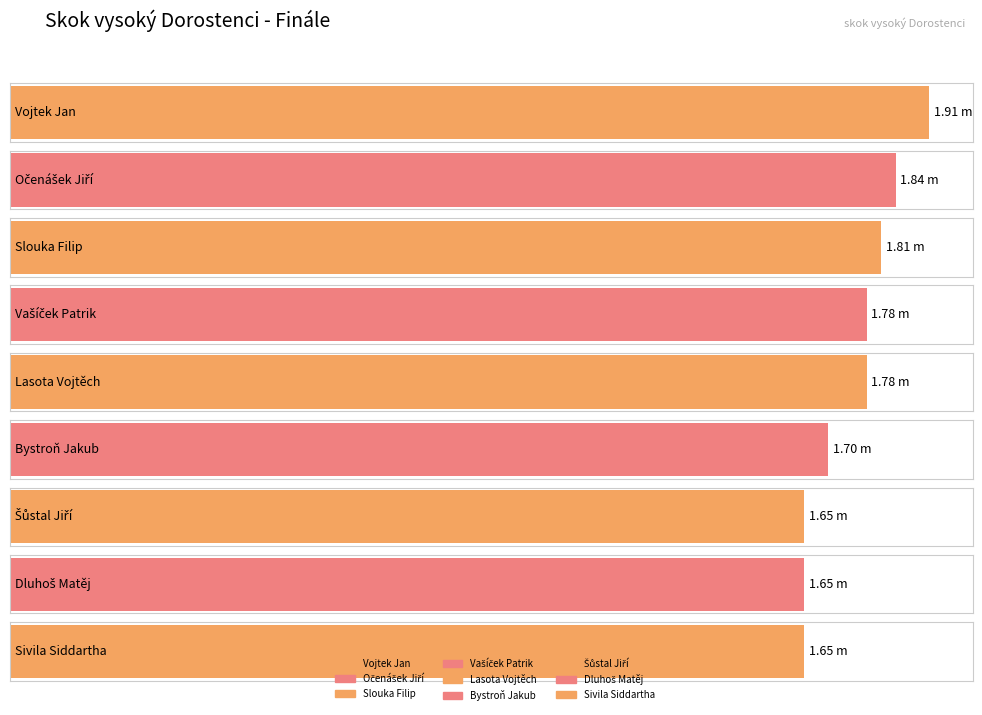

What is the difference between the maximum and minimum values?

0.3